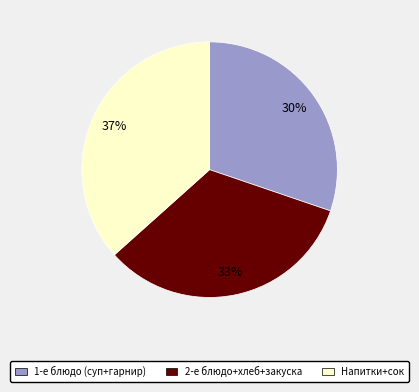

To the nearest percent, what is the difference between the 1-е блюдо (суп+гарнир) and 2-е блюдо+хлеб+закуска slice percentages?

3%